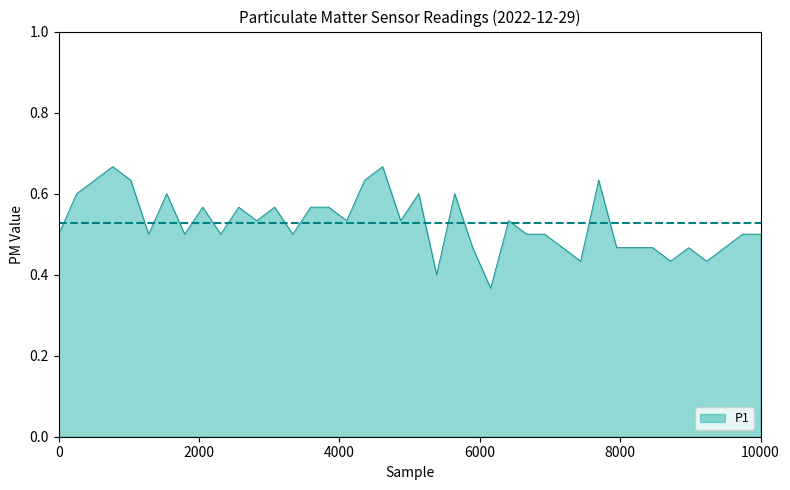

True or false: the data shows 0.5 at 10000.

True